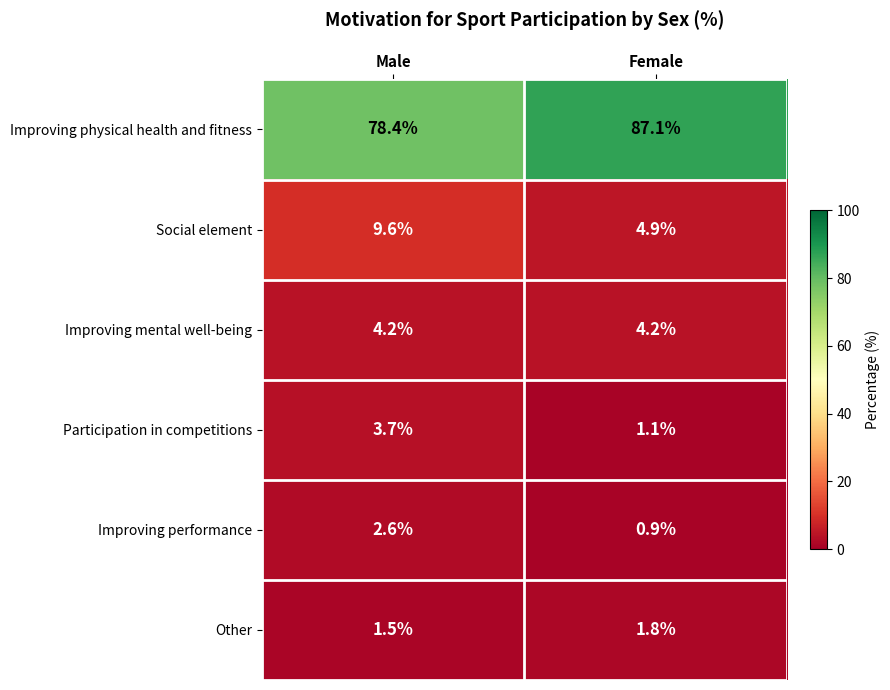

List the labels in order of Other value, smallest first.

Male, Female